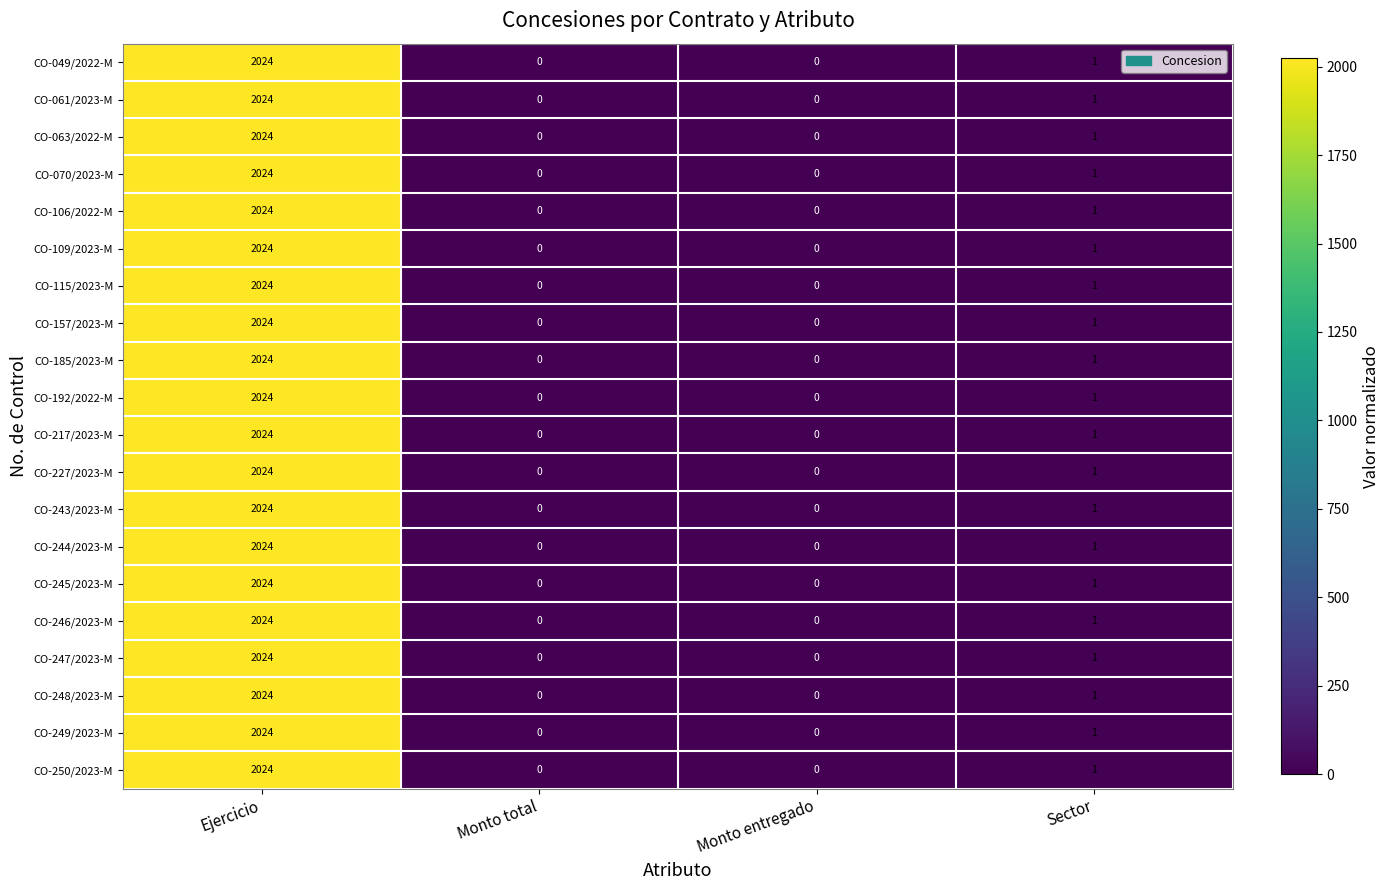

What is the difference between the maximum and minimum values in the CO-063/2022-M series?

2024